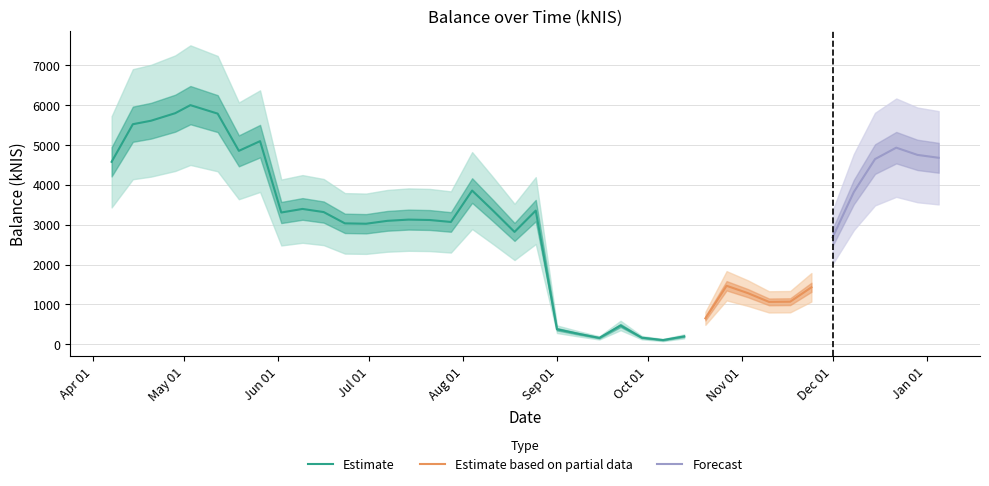

Between 2022-06-30 and 2022-05-26, which is larger?

2022-05-26